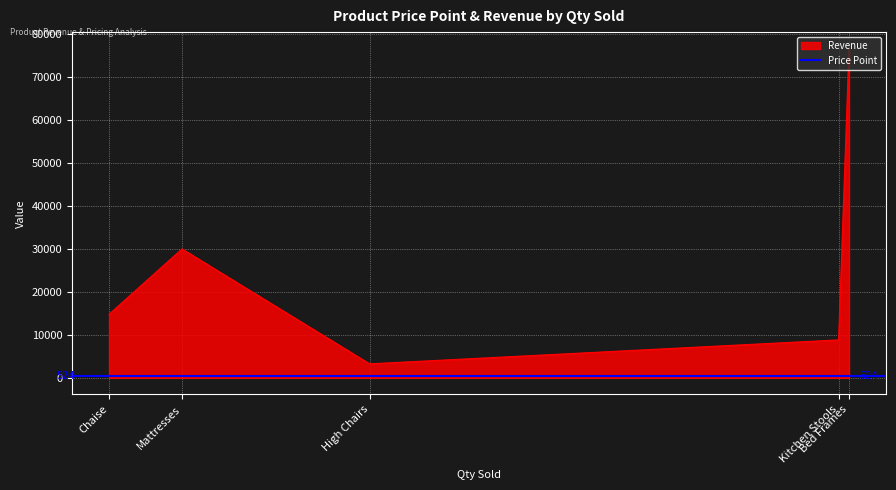

What is the difference between the maximum and minimum values in the Price Point series?

932